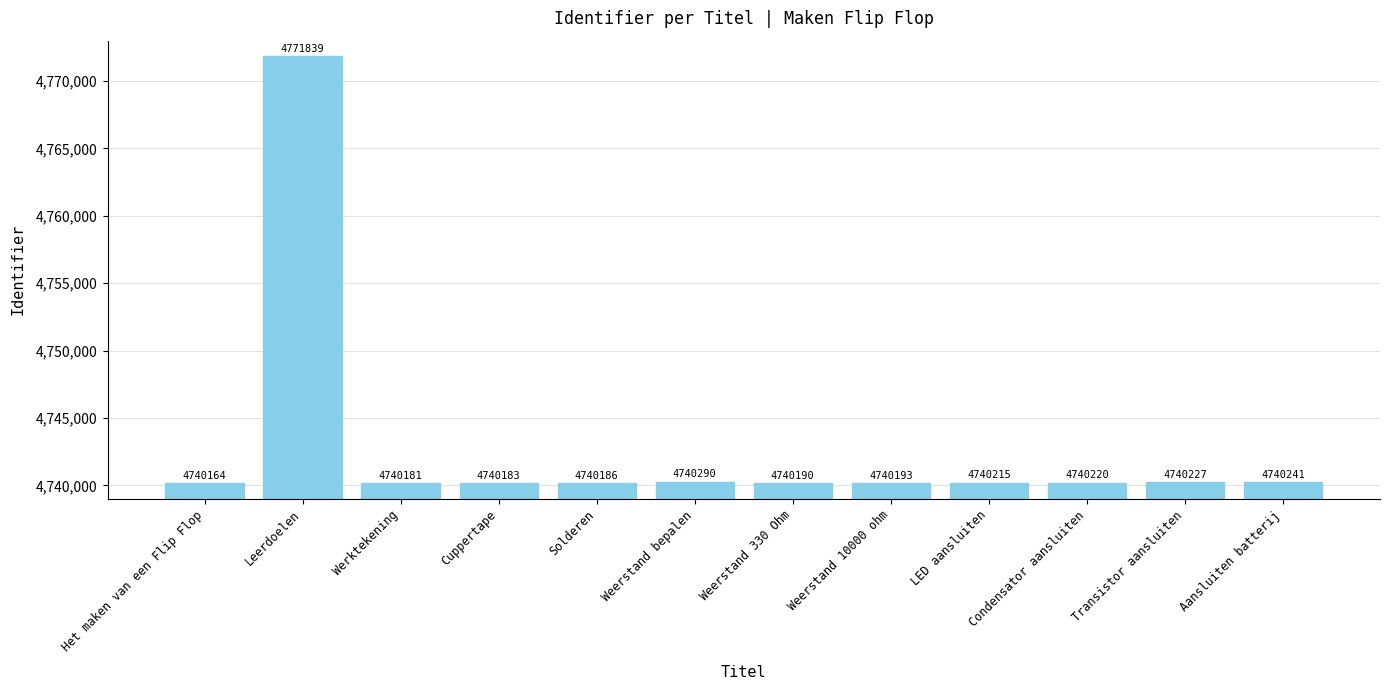

What is the difference between the values at Werktekening and Aansluiten batterij?

60